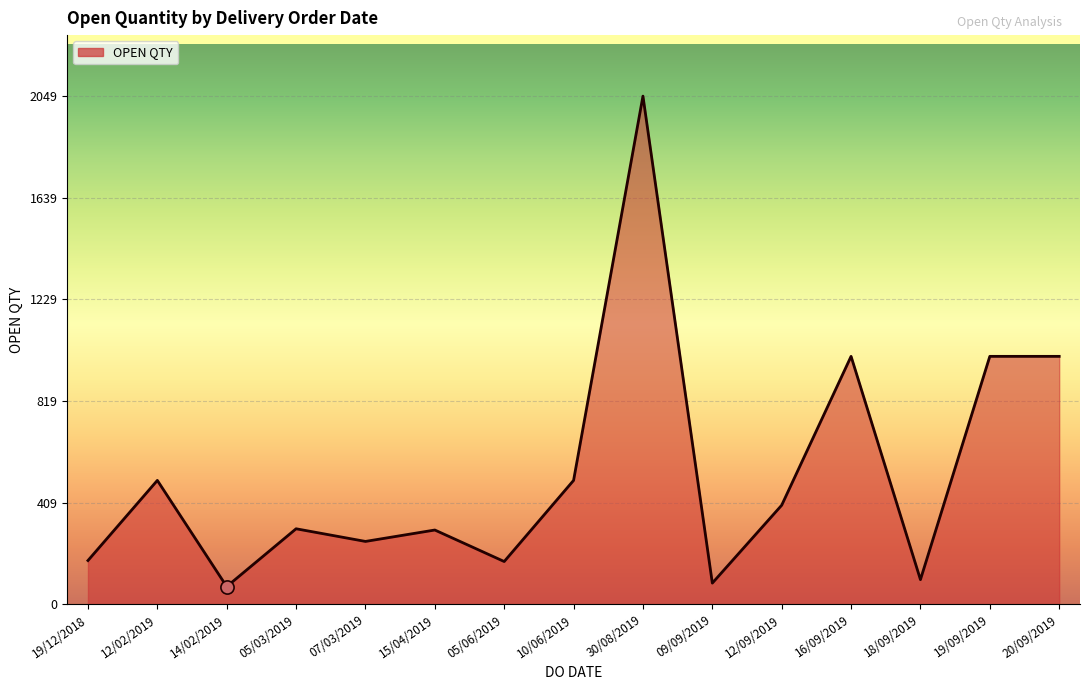

Between 10/06/2019 and 12/09/2019, which is larger?

10/06/2019